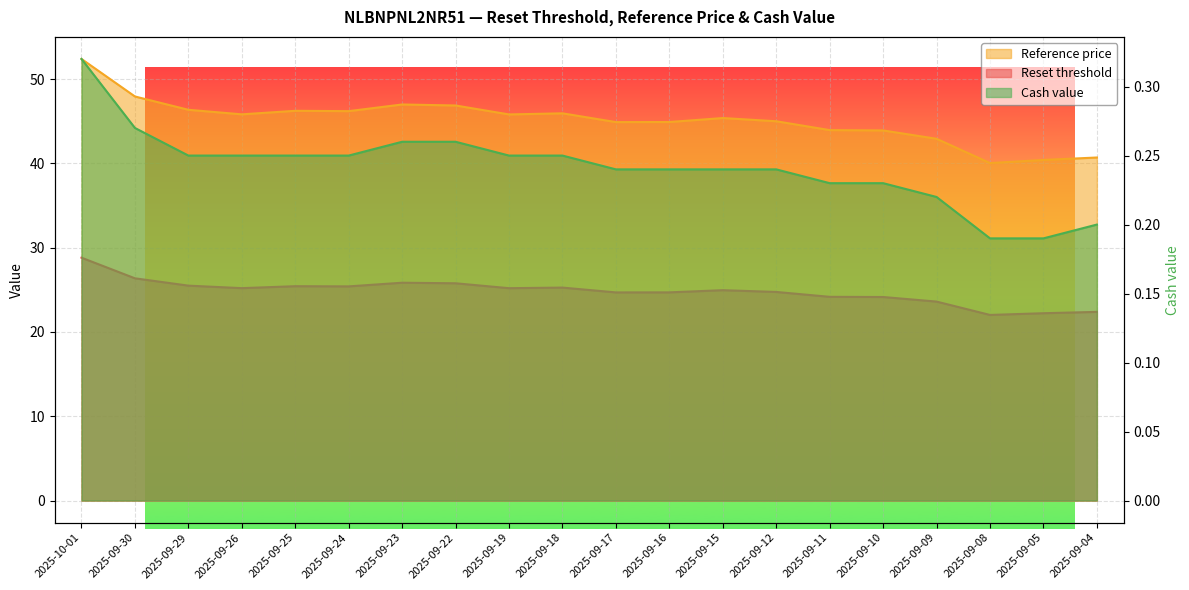

At 2025-10-01, list the series in order from smallest to largest.

Cash value, Reset threshold, Reference price